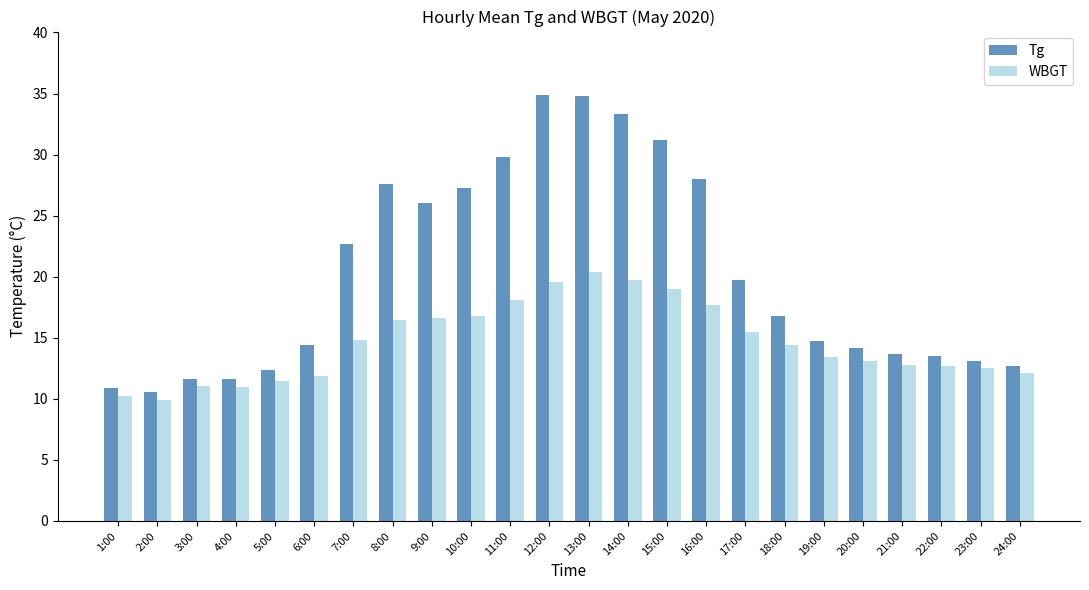

Which label corresponds to the smallest value in the chart?

2:00